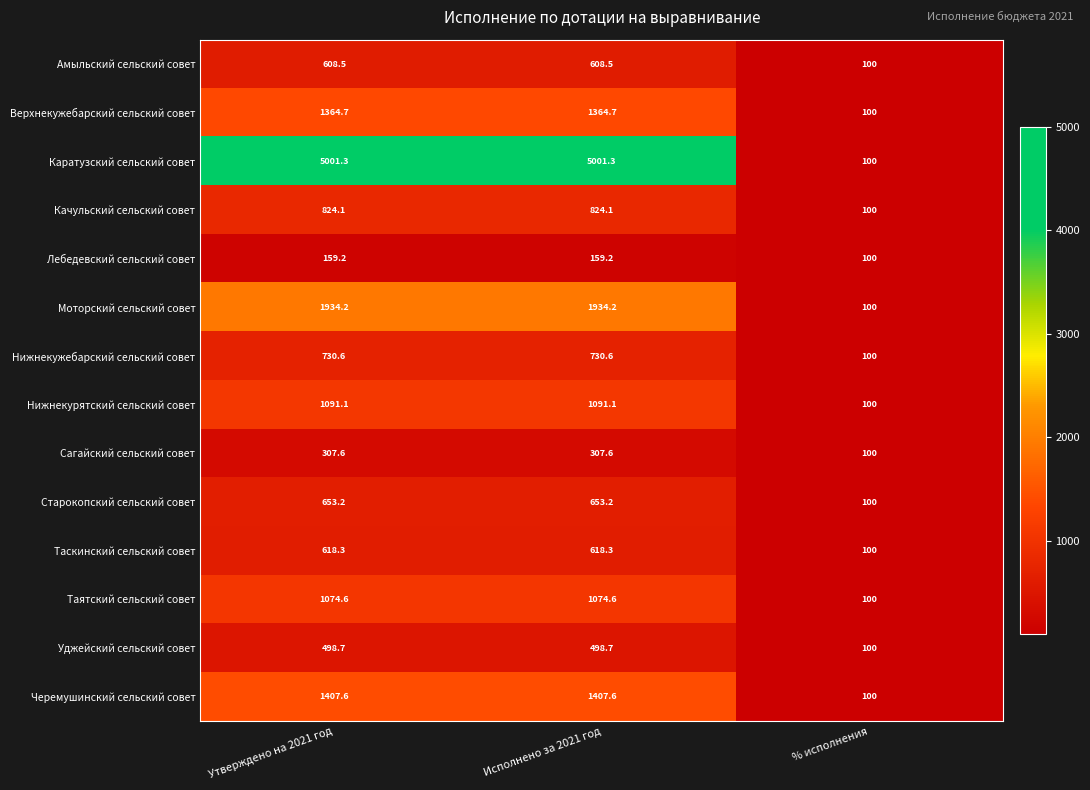

Rank the series at Утверждено на 2021 год from highest to lowest value.

Каратузский сельский совет, Моторский сельский совет, Черемушинский сельский совет, Верхнекужебарский сельский совет, Нижнекурятский сельский совет, Таятский сельский совет, Качульский сельский совет, Нижнекужебарский сельский совет, Старокопский сельский совет, Таскинский сельский совет, Амыльский сельский совет, Уджейский сельский совет, Сагайский сельский совет, Лебедевский сельский совет